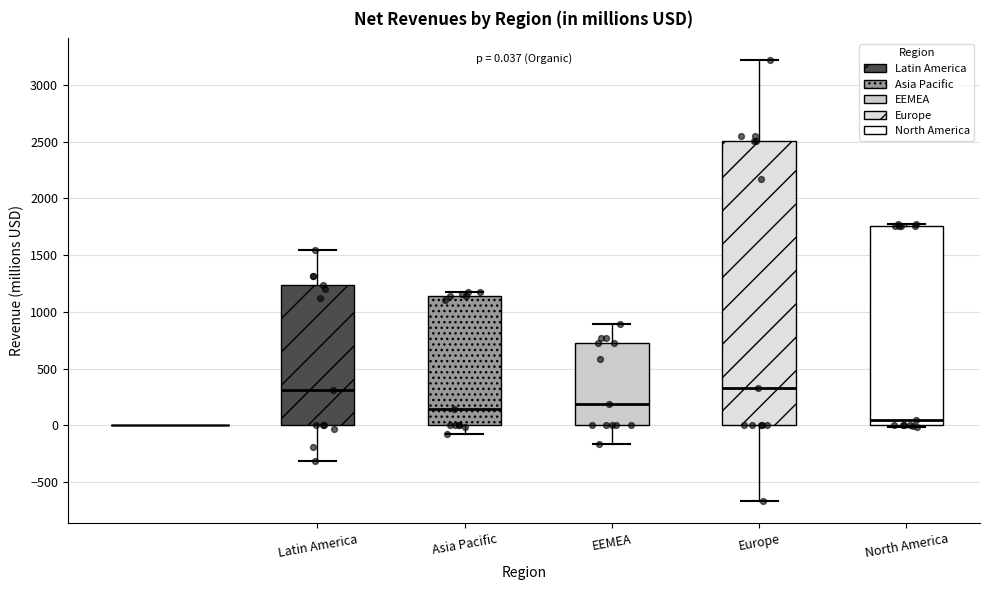

Comparing the boxes themselves (not the whiskers), which one is the tallest?

Europe